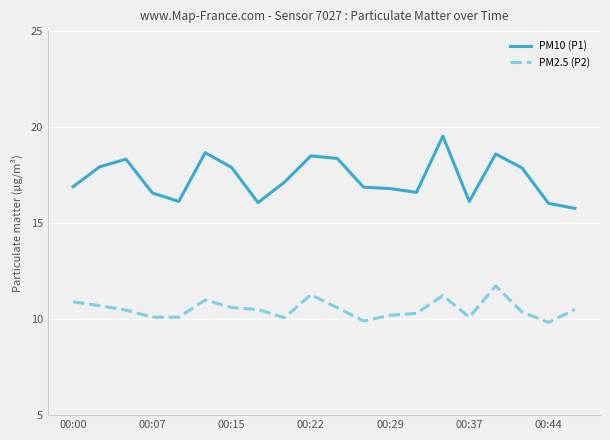

List the series in order of their peak value, highest first.

PM10 (P1), PM2.5 (P2)